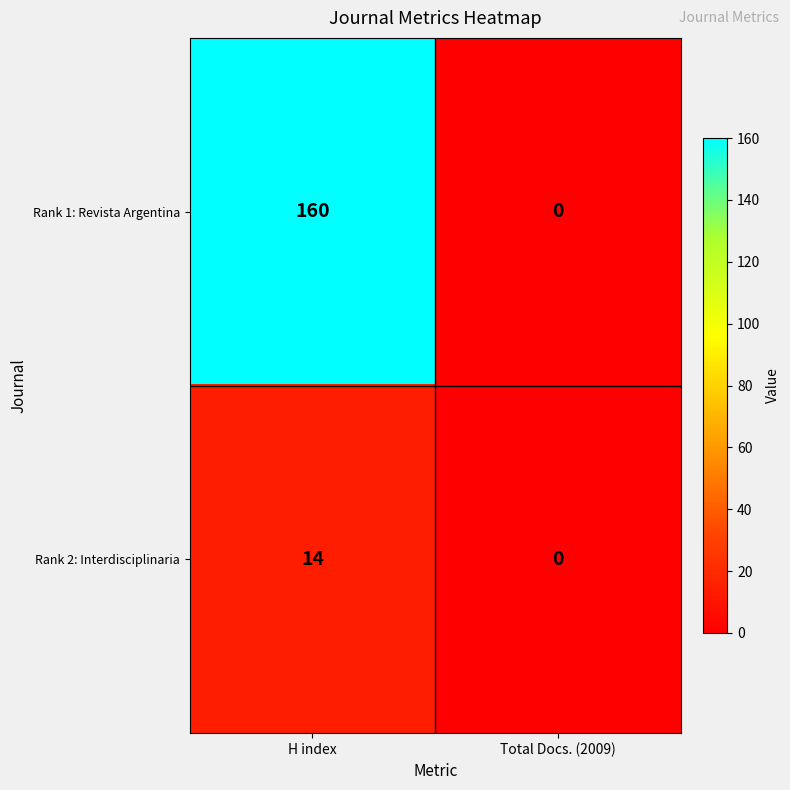

Rank the series by their average value, from lowest to highest.

Rank 2: Interdisciplinaria, Rank 1: Revista Argentina